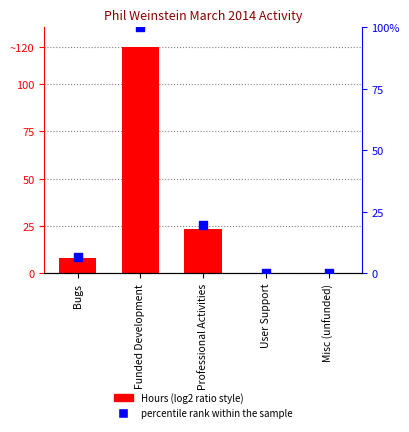

Which series has the largest total across all categories?

Hours